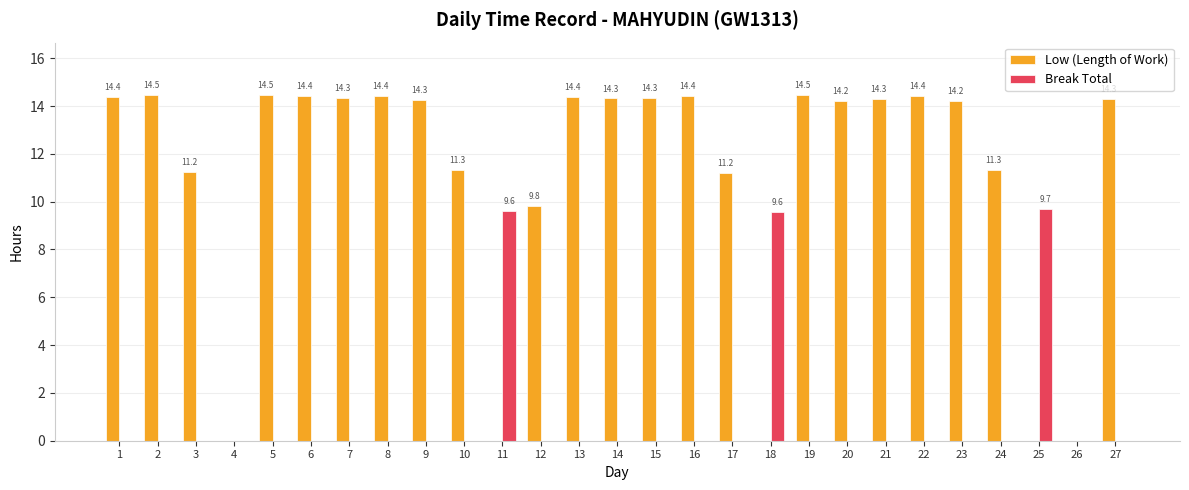

Is it true that Low (Length of Work) equals 23.9 at 27?

False